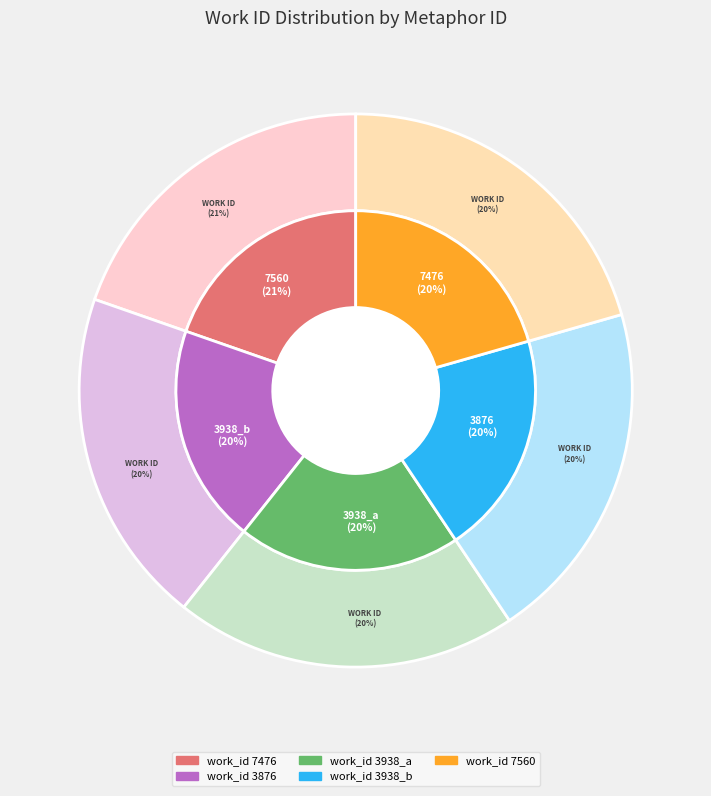

Does 3876 account for over 50% of the chart?

No